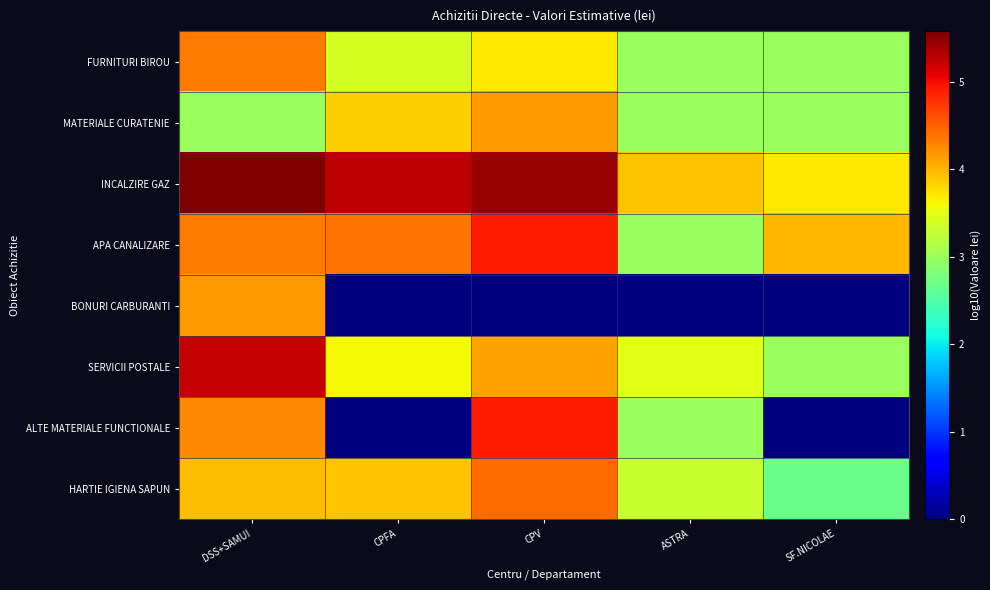

Reading left to right, extract all data points from this chart.

FURNITURI BIROU: DSS+SAMUI=4.4	CPFA=3.4	CPV=3.7	ASTRA=3.0	SF.NICOLAE=3.0
MATERIALE CURATENIE: DSS+SAMUI=3.0	CPFA=3.8	CPV=4.1	ASTRA=3.0	SF.NICOLAE=3.0
INCALZIRE GAZ: DSS+SAMUI=5.6	CPFA=5.3	CPV=5.5	ASTRA=3.9	SF.NICOLAE=3.7
APA CANALIZARE: DSS+SAMUI=4.3	CPFA=4.4	CPV=4.9	ASTRA=3.0	SF.NICOLAE=4.0
BONURI CARBURANTI: DSS+SAMUI=4.1	CPFA=0.0	CPV=0.0	ASTRA=0.0	SF.NICOLAE=0.0
SERVICII POSTALE: DSS+SAMUI=5.2	CPFA=3.6	CPV=4.1	ASTRA=3.5	SF.NICOLAE=3.0
ALTE MATERIALE FUNCTIONALE: DSS+SAMUI=4.3	CPFA=0.0	CPV=4.9	ASTRA=3.0	SF.NICOLAE=0.0
HARTIE IGIENA SAPUN: DSS+SAMUI=4.0	CPFA=3.9	CPV=4.4	ASTRA=3.3	SF.NICOLAE=2.7